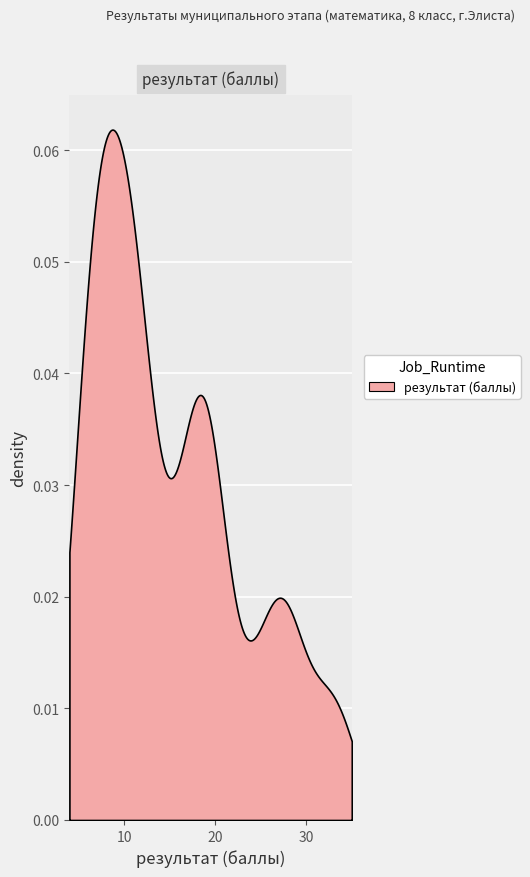

True or false: the data has more than 2 interior local peaks.

True